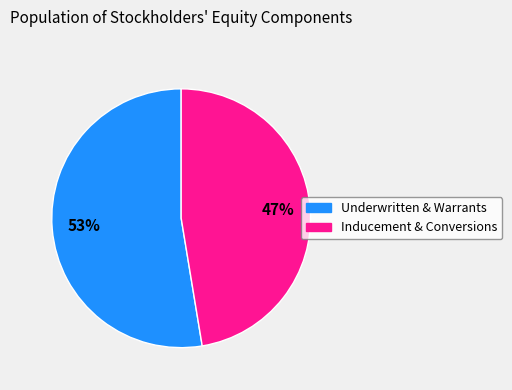

To the nearest percent, what is the average slice percentage?

50%